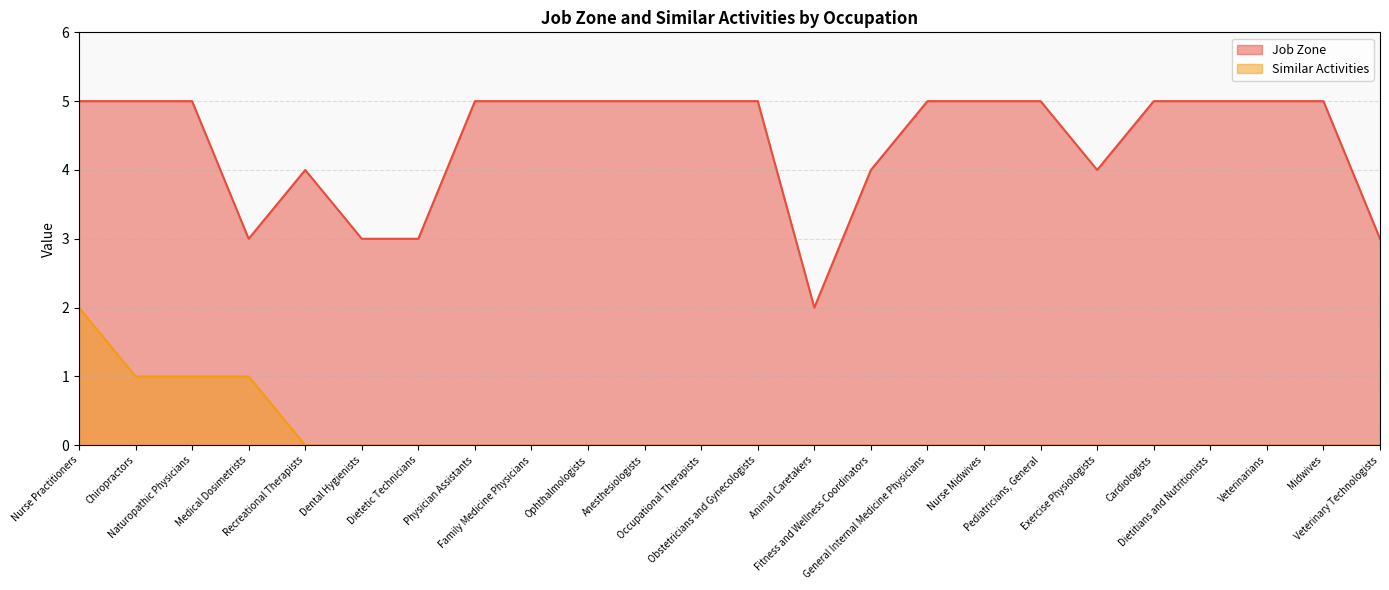

What value does the Similar Activities series have at Nurse Practitioners?

2